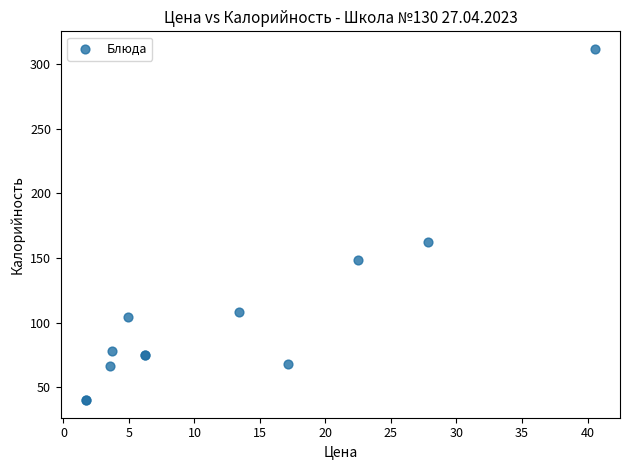

What Y value in the scatter plot is closest to 175?

162.4